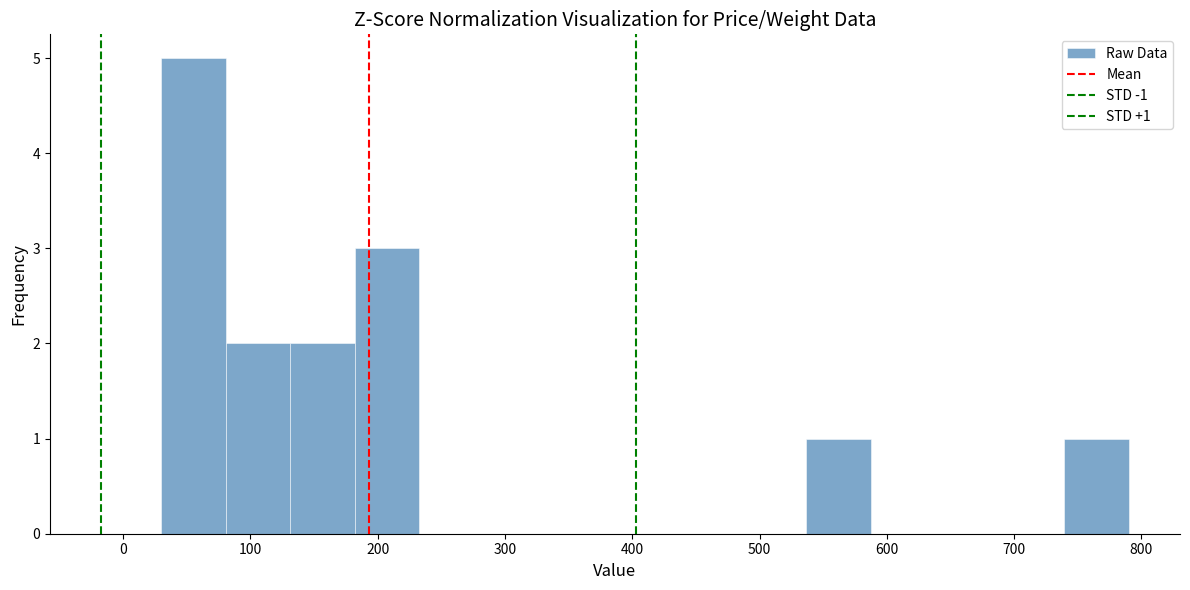

Over which range of the x-axis is the bar tallest?

30 to 80